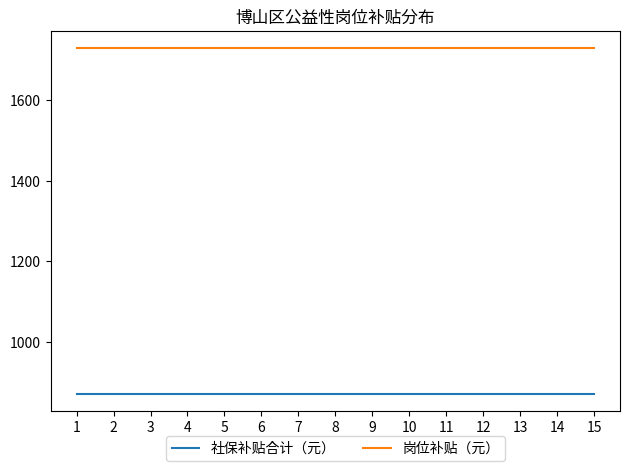

What is the total value across all series at 13?

2600.5